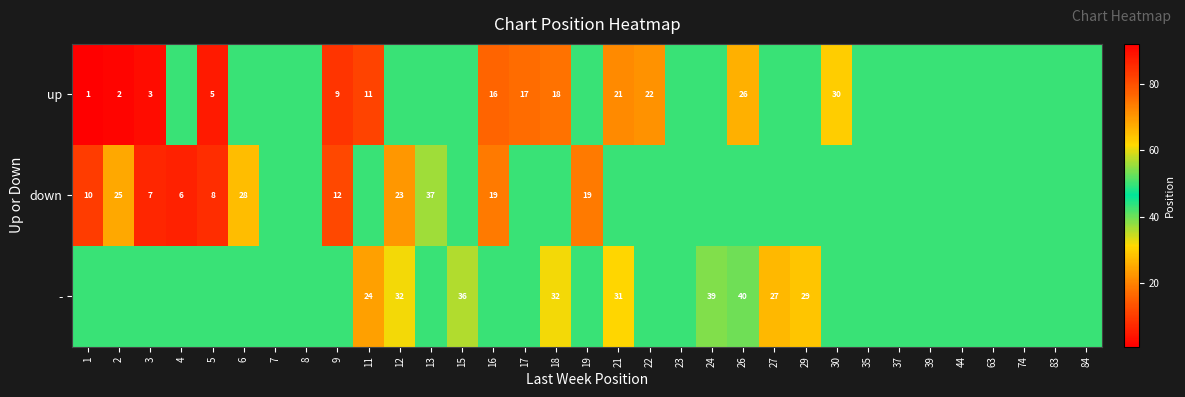

What is the sum of the up values at 9 and 2?

11